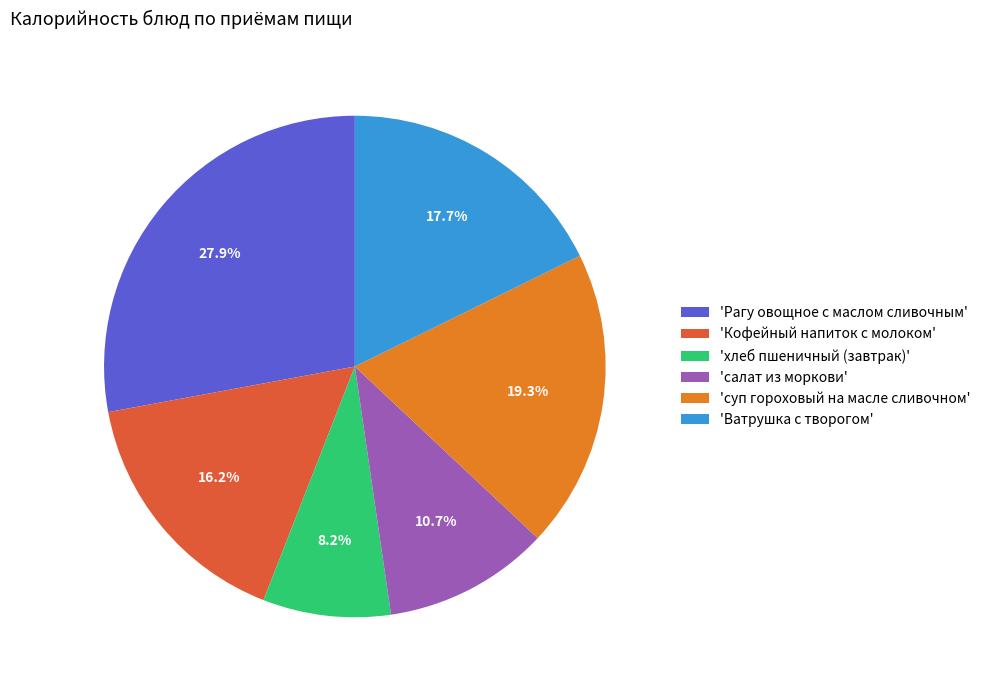

Does any single category account for the majority?

No